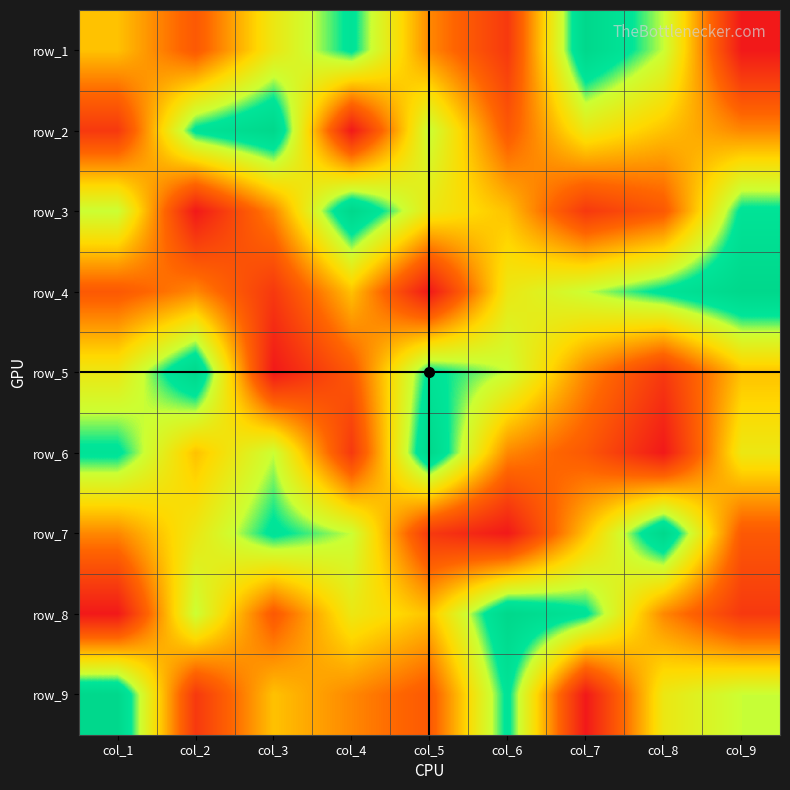

List the series in order of their peak value, highest first.

row_1, row_2, row_3, row_4, row_5, row_6, row_7, row_8, row_9